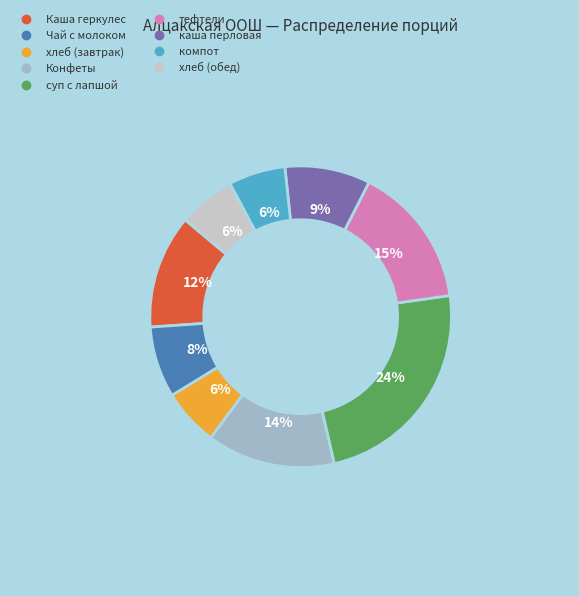

Is it true that Конфеты is 14% of the pie?

True